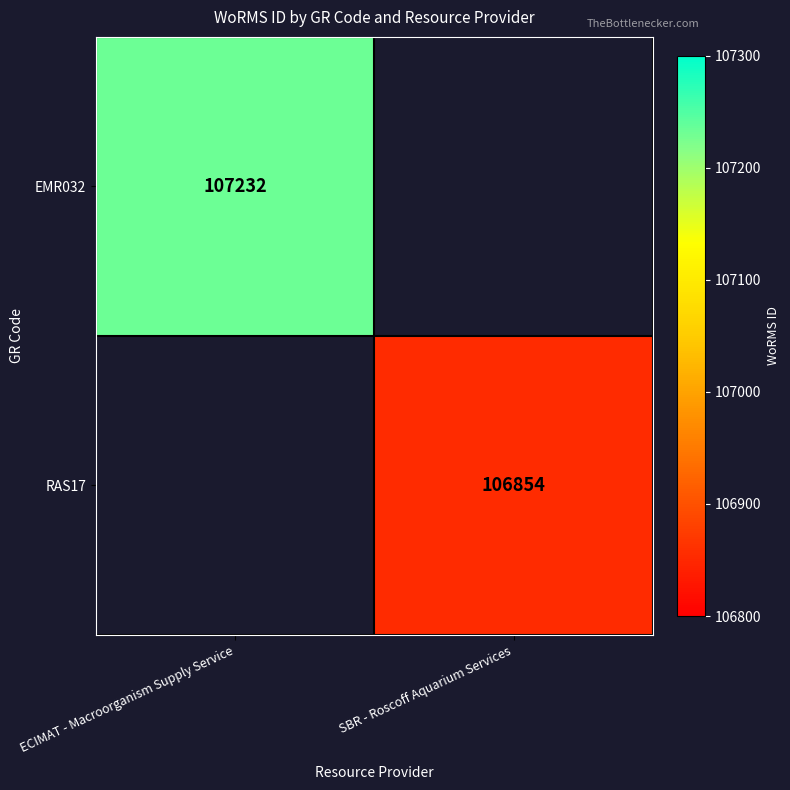

The value of RAS17 at SBR - Roscoff Aquarium Services is 106854. True or false?

True